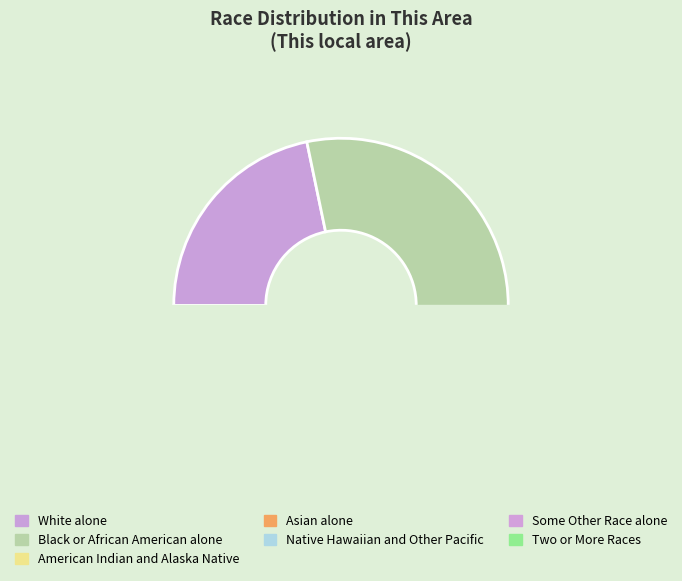

Which category has the smallest portion of the pie?

Native Hawaiian and Other Pacific